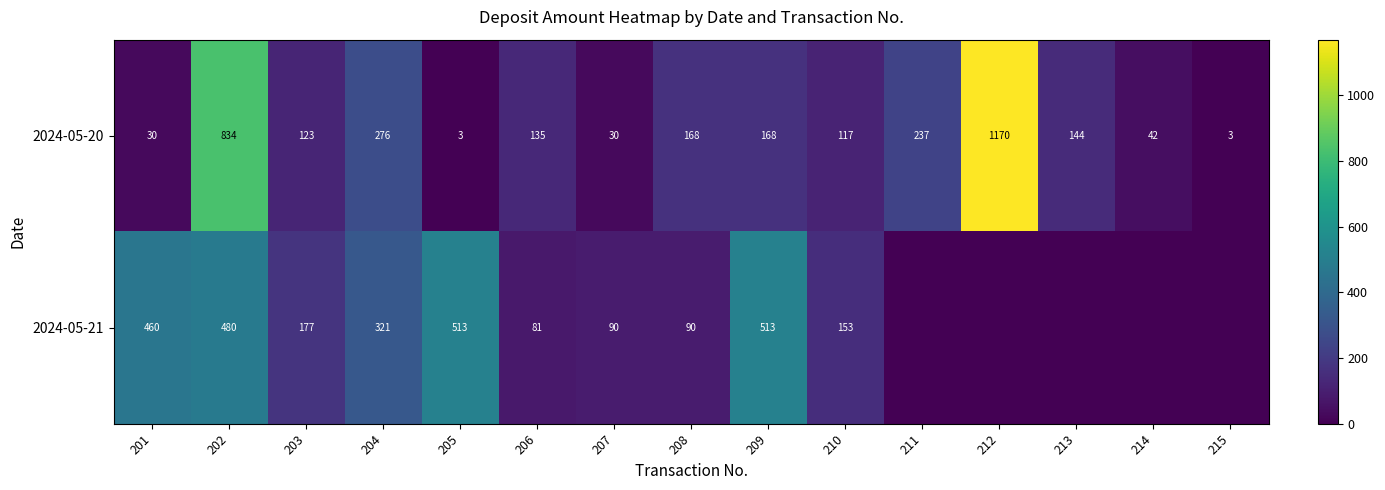

At 209, list the series in order from smallest to largest.

2024-05-20, 2024-05-21